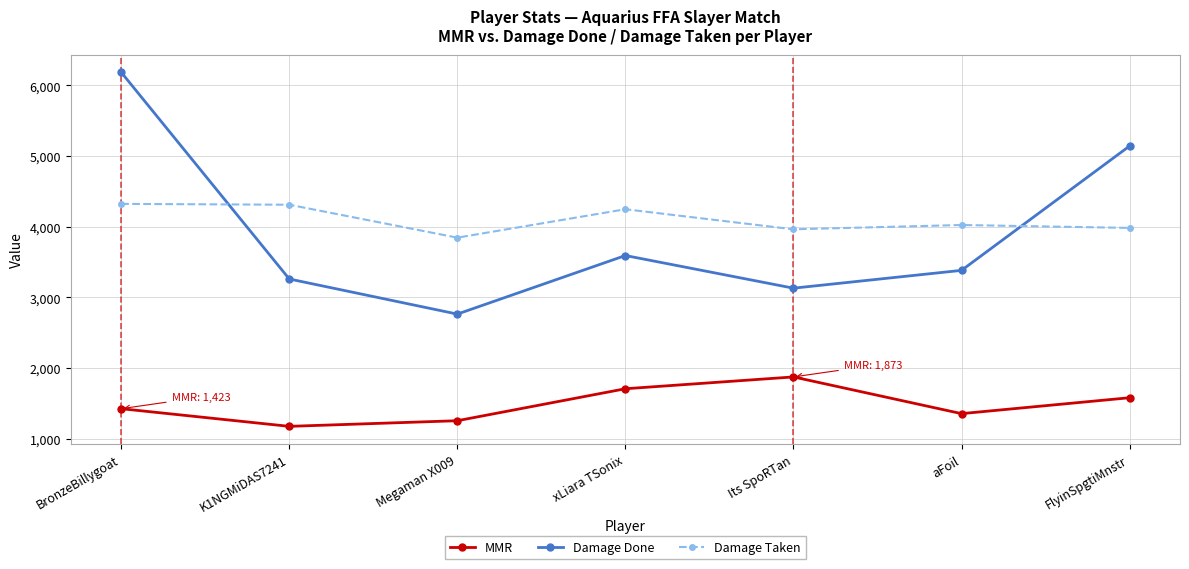

What position from the left is aFoil?

6